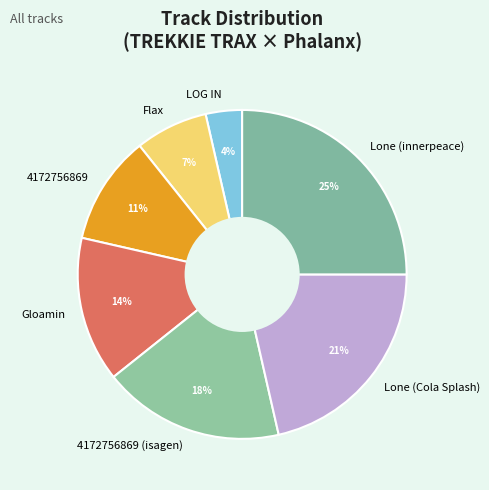

What percentage is the LOG IN slice, to the nearest percent?

4%